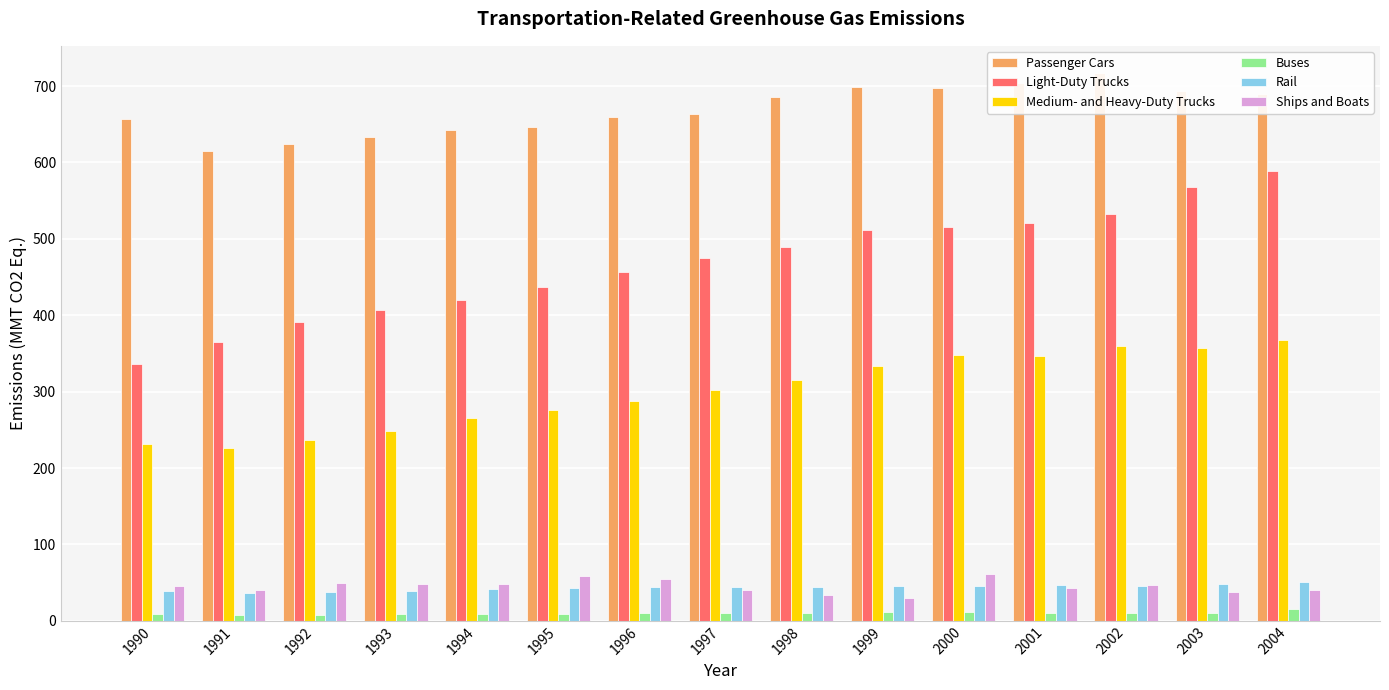

What is the difference between the highest and lowest values at 1996?

649.6